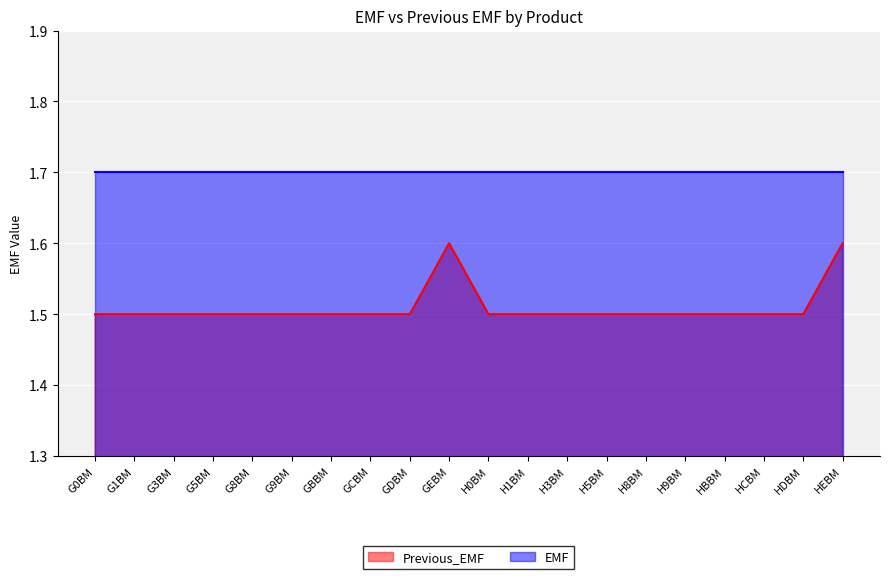

The chart shows a value of 0.9 at G0BM. True or false?

False